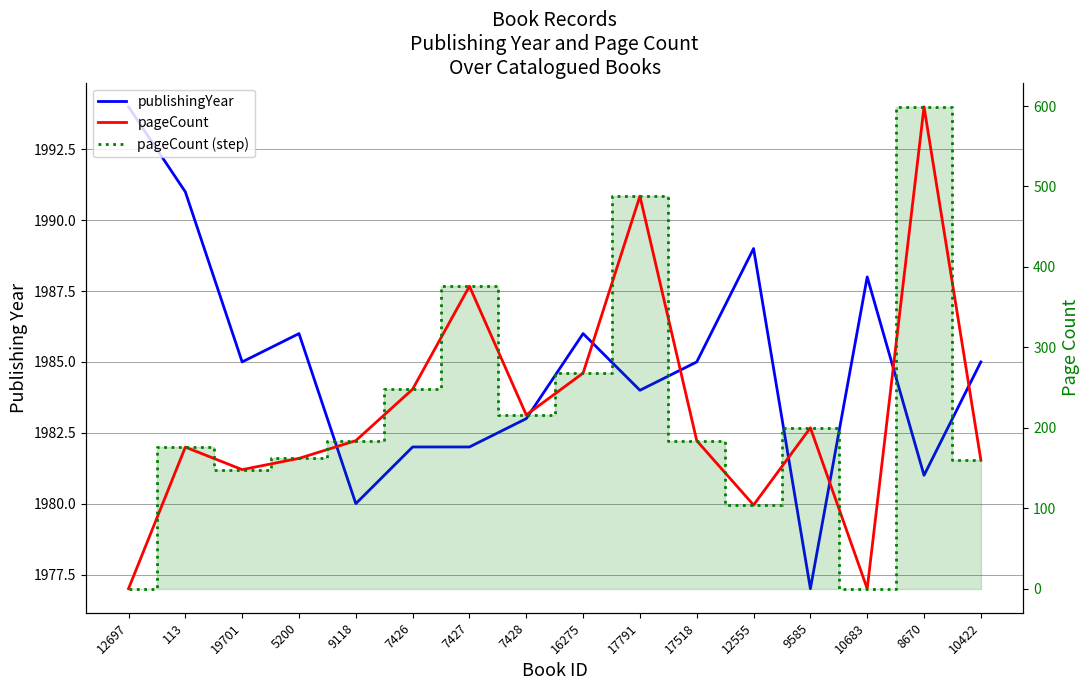

Rank the categories by publishingYear value from highest to lowest.

12697, 113, 12555, 10683, 5200, 16275, 19701, 17518, 10422, 17791, 7428, 7426, 7427, 8670, 9118, 9585